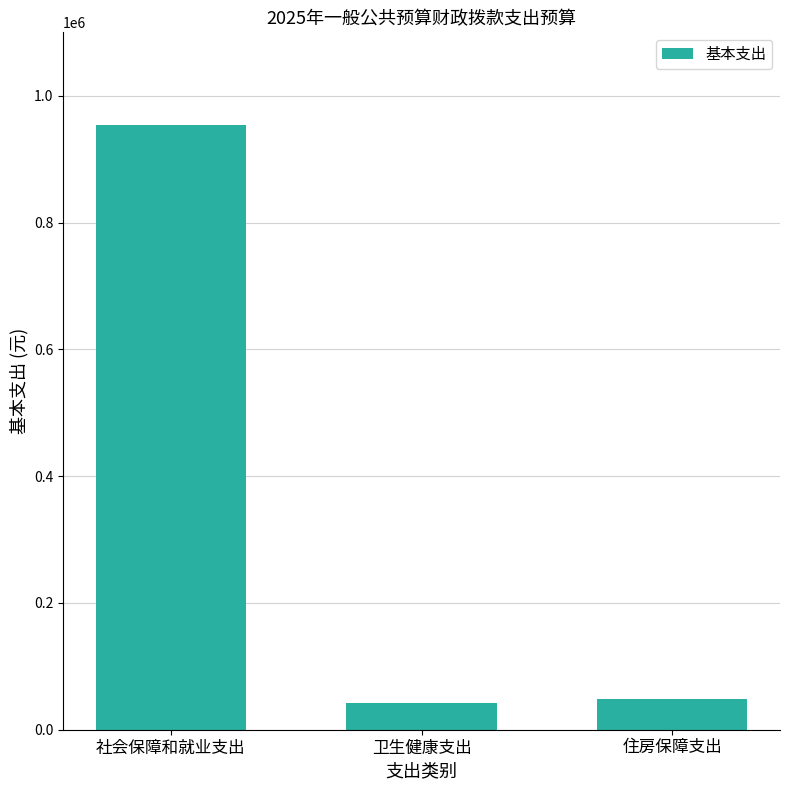

Are the bars horizontal?

No